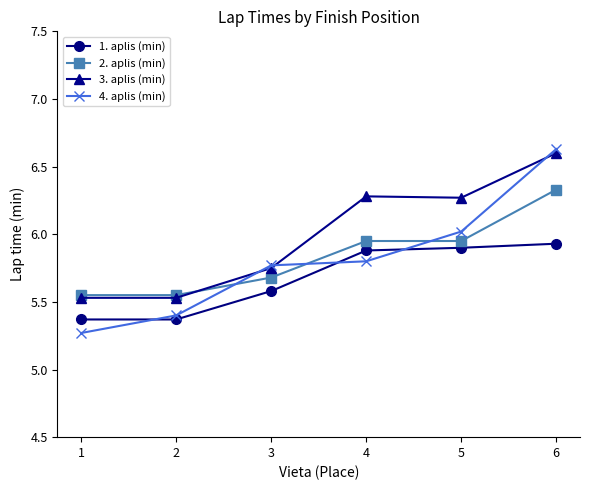

What is the total value across all series at 3?

22.8